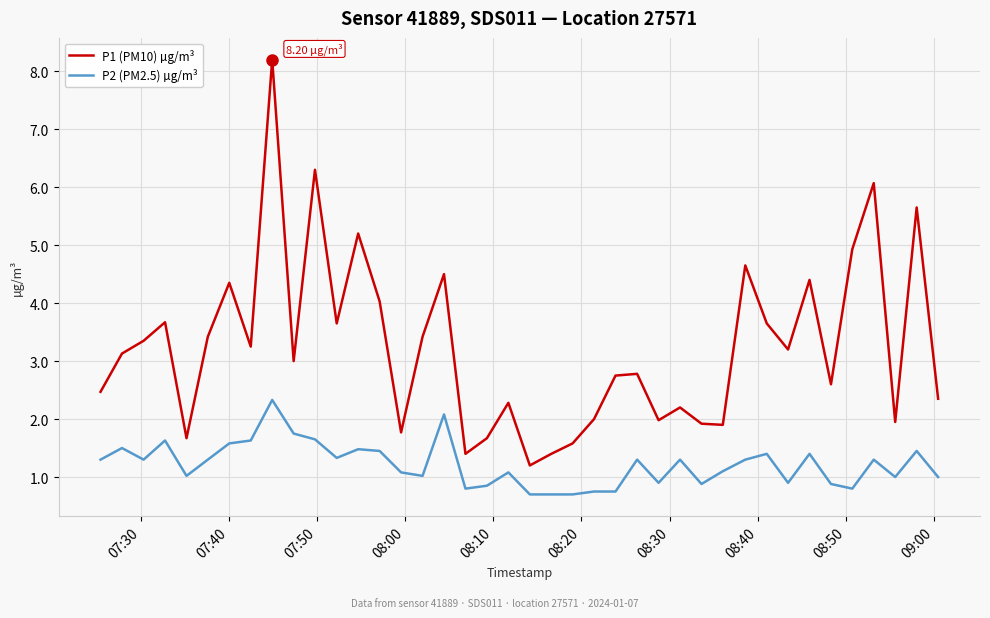

Rank the series by their average value, from highest to lowest.

P1 (PM10) µg/m³, P2 (PM2.5) µg/m³